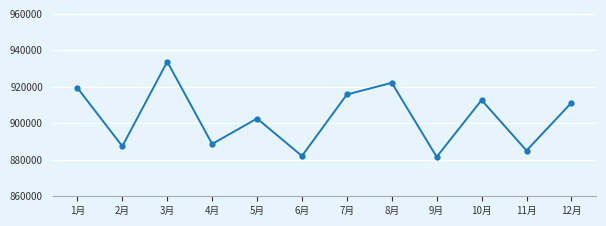

What is the change in value from 5月 to 12月?

+8623